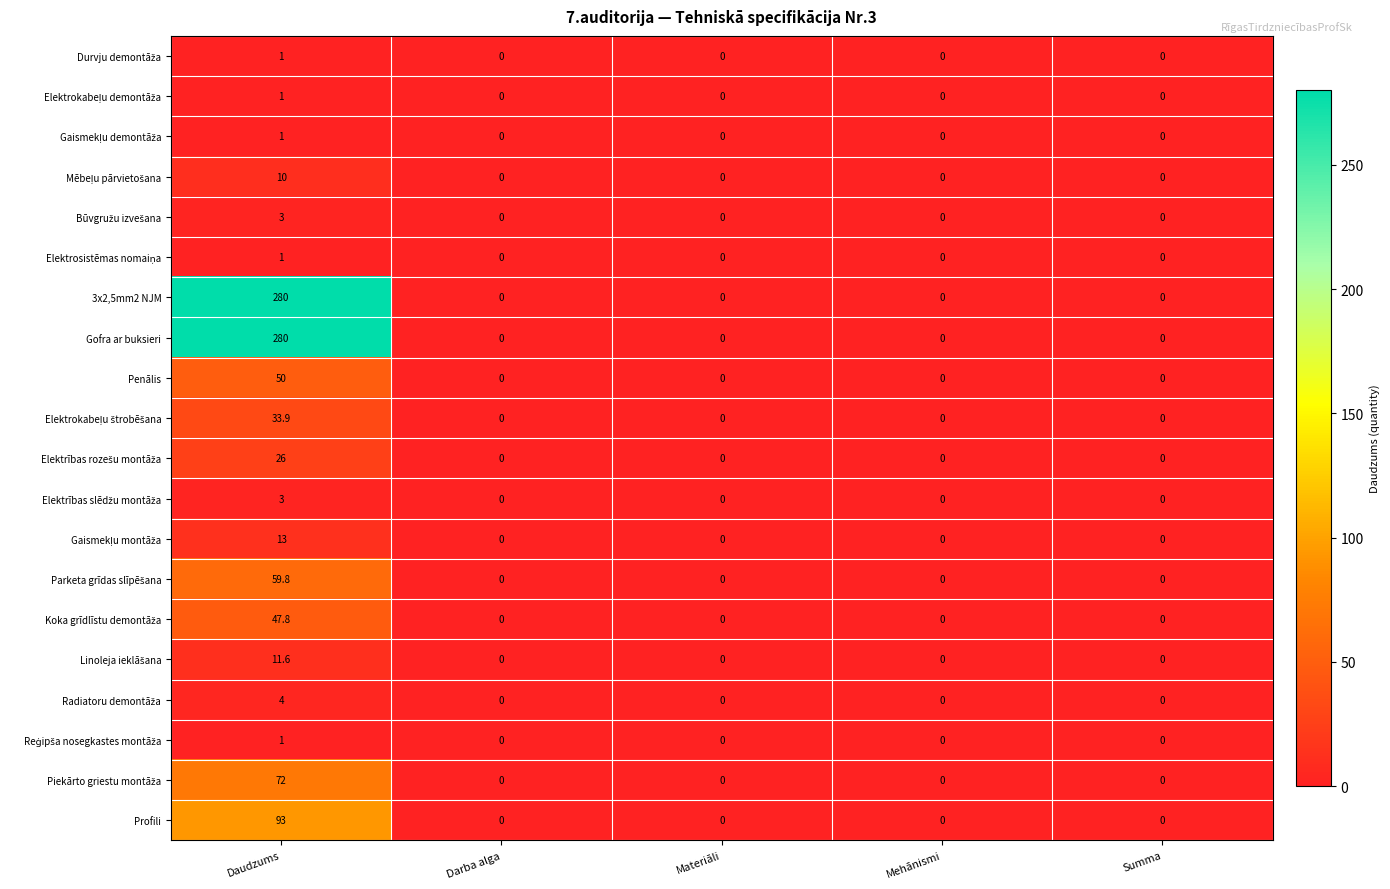

True or false: 3x2,5mm2 NJM has a value of -128.2 at Materiāli.

False